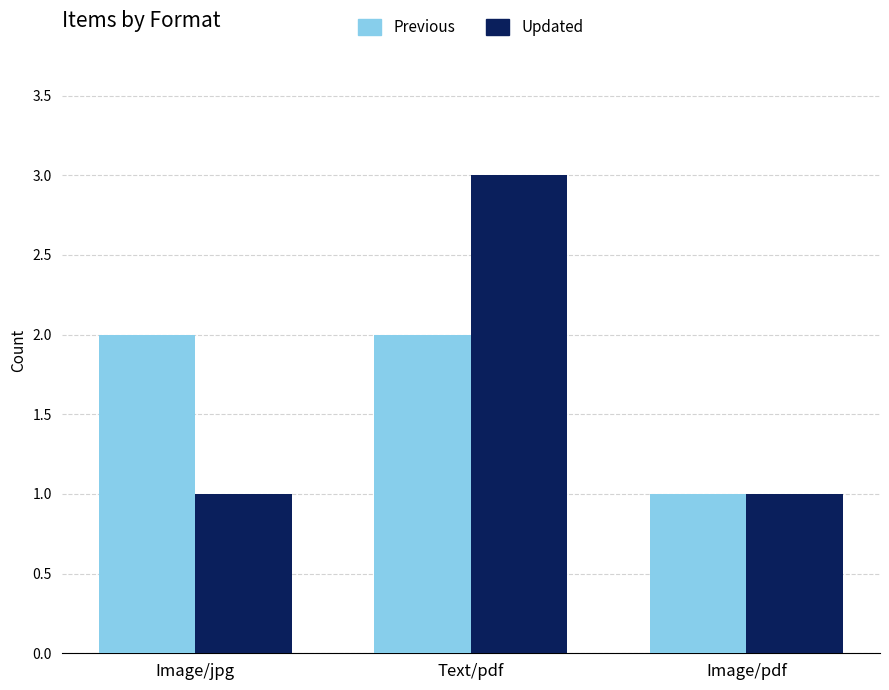

Is it true that Updated equals 1 at Image/pdf?

True